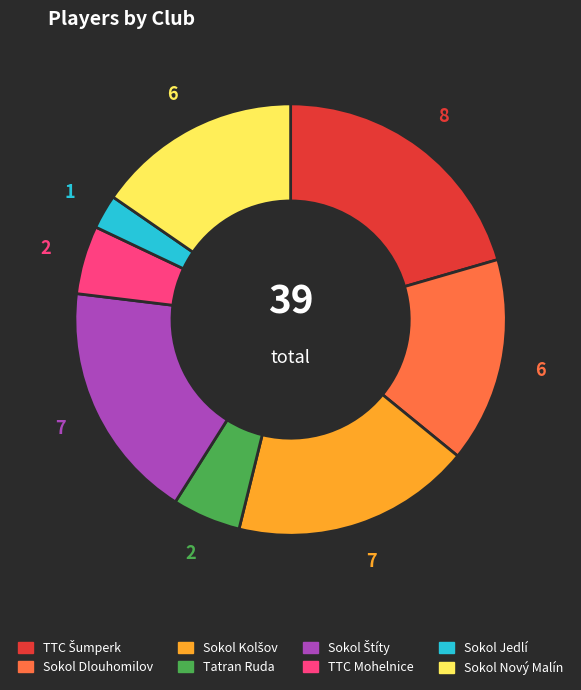

Does any single category account for the majority?

No